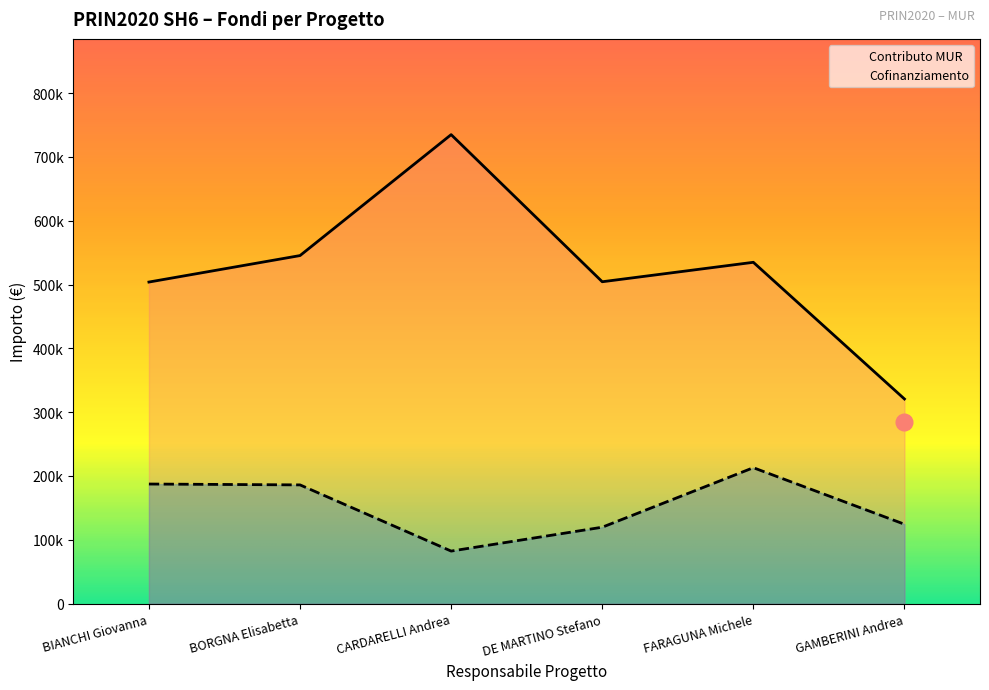

Reading left to right, extract all data points from this chart.

Cofinanziamento: 187408	186047	82361	119756	212982	124433
Contributo MUR: 503845	545322	734785	504313	534784	320651